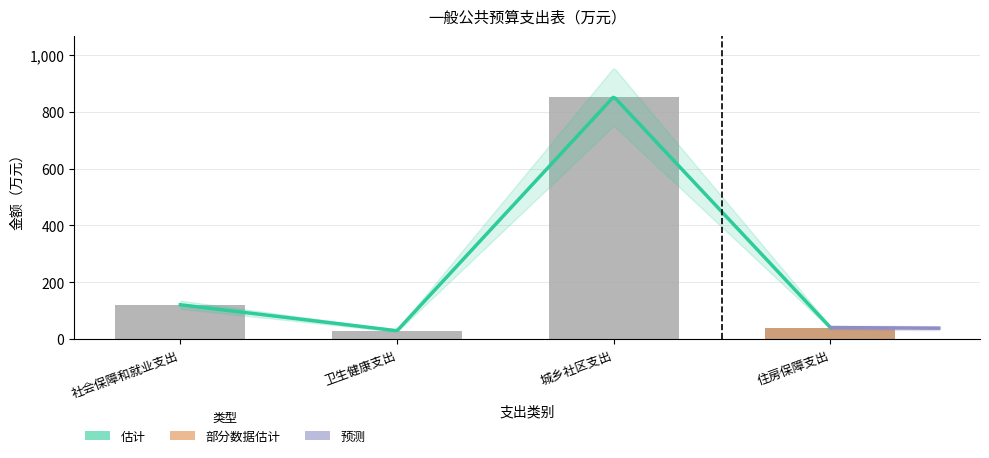

What is the label of the 3rd bar from the right?

卫生健康支出